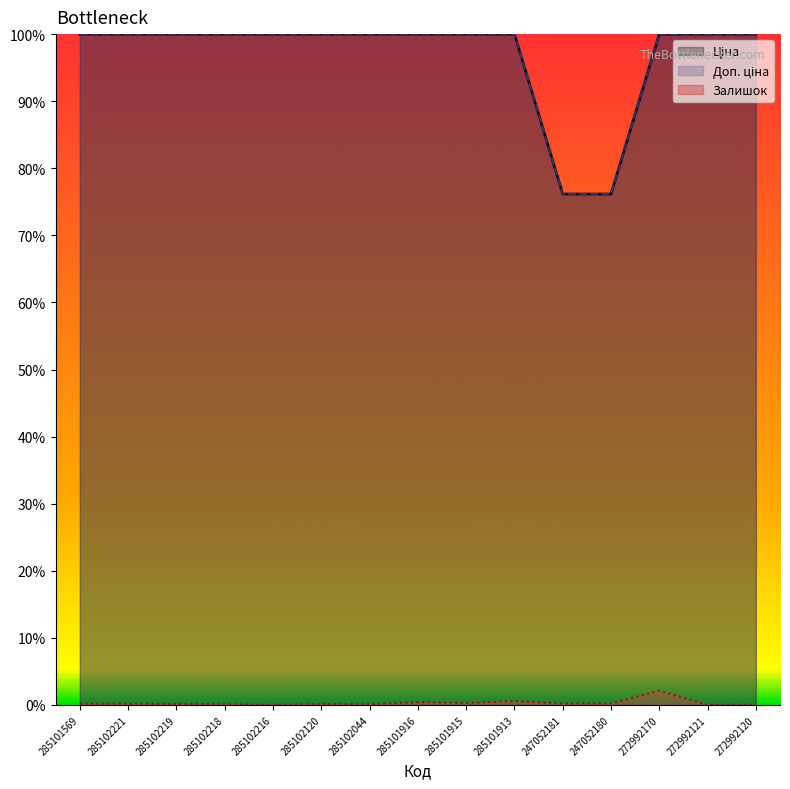

Does the chart display data point markers on the line(s)?

No